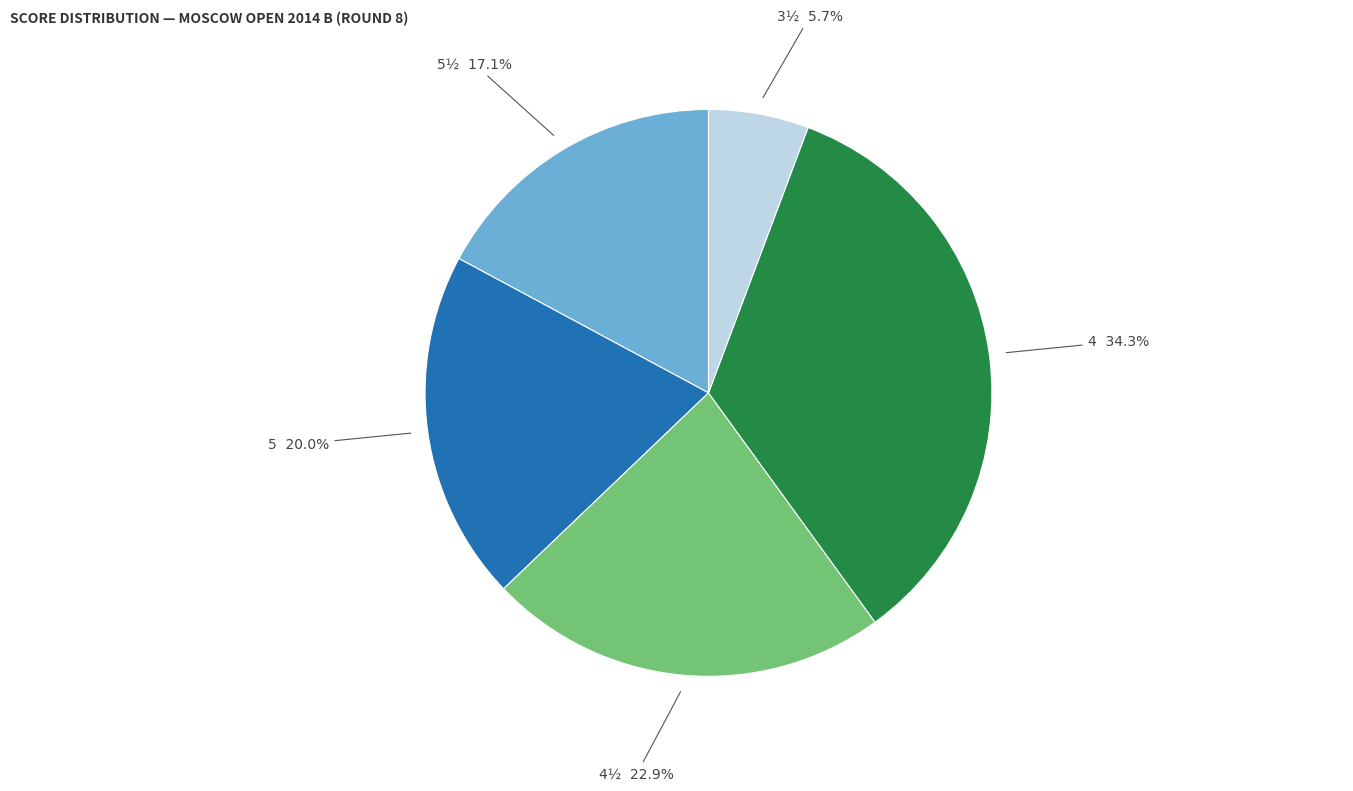

Rank the categories by value from lowest to highest.

3½, 5½, 5, 4½, 4